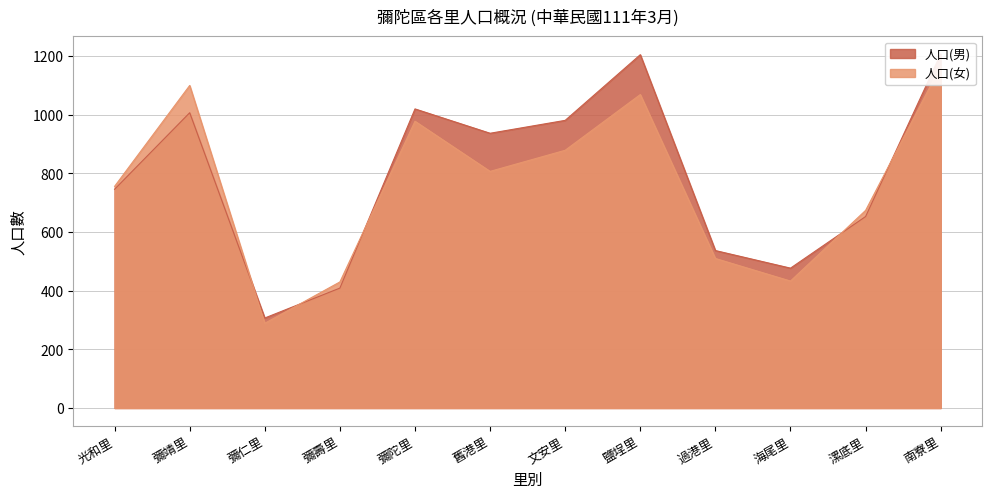

List the series in order of their overall mean, lowest first.

人口(女), 人口(男)